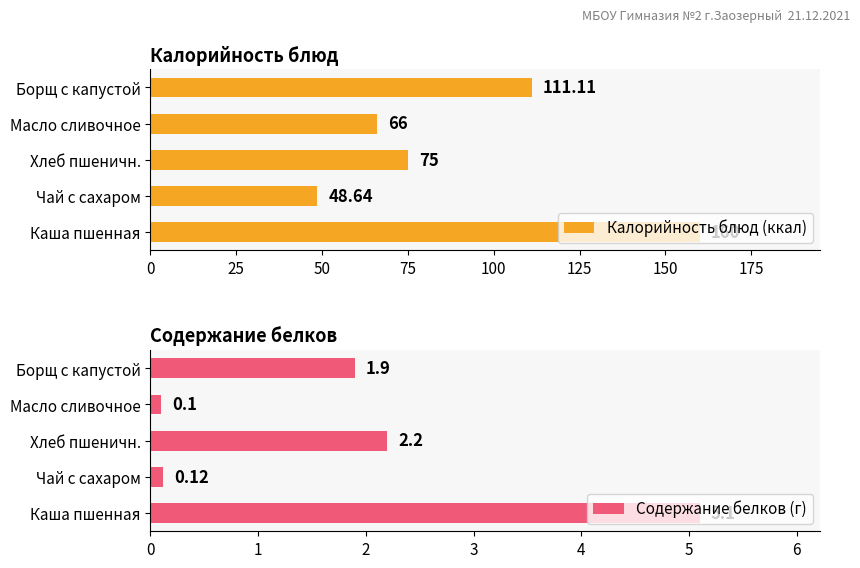

What are all the series names shown in the legend?

Калорийность блюд (ккал), Содержание белков (г)